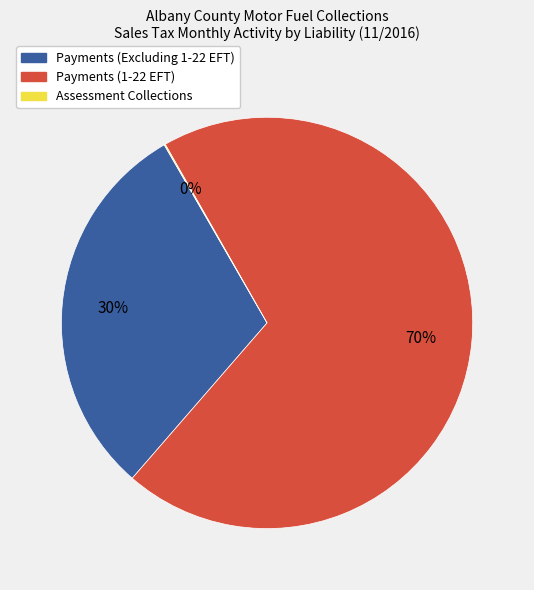

To the nearest percent, what percentage of the pie is Payments (1-22 EFT)?

70%